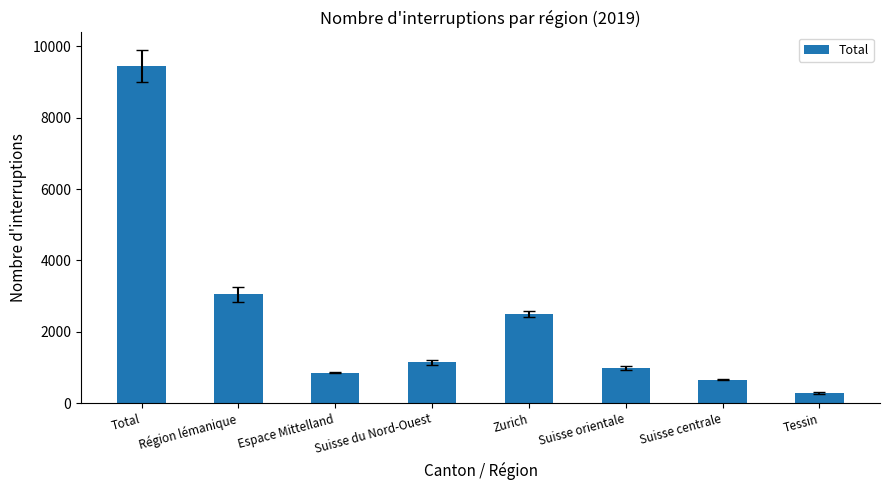

Reading left to right, extract all data points from this chart.

9447	3046	854	1138	2489	984	654	282